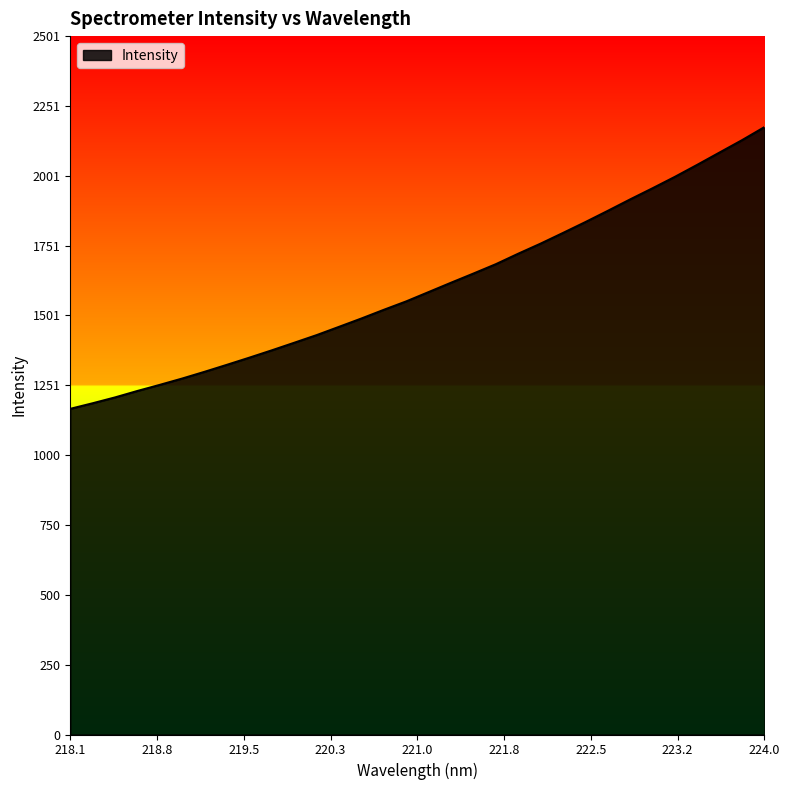

What is the greatest value displayed?

2174.8